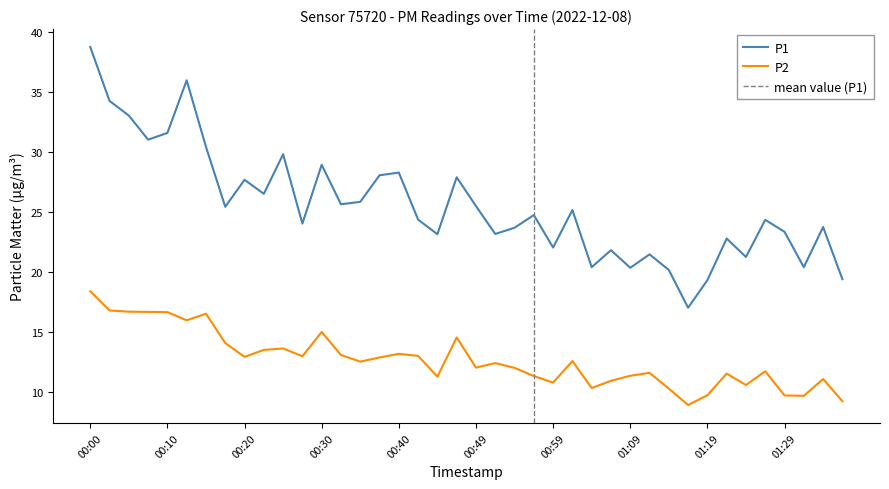

Rank the series by their average value, from lowest to highest.

P2, P1